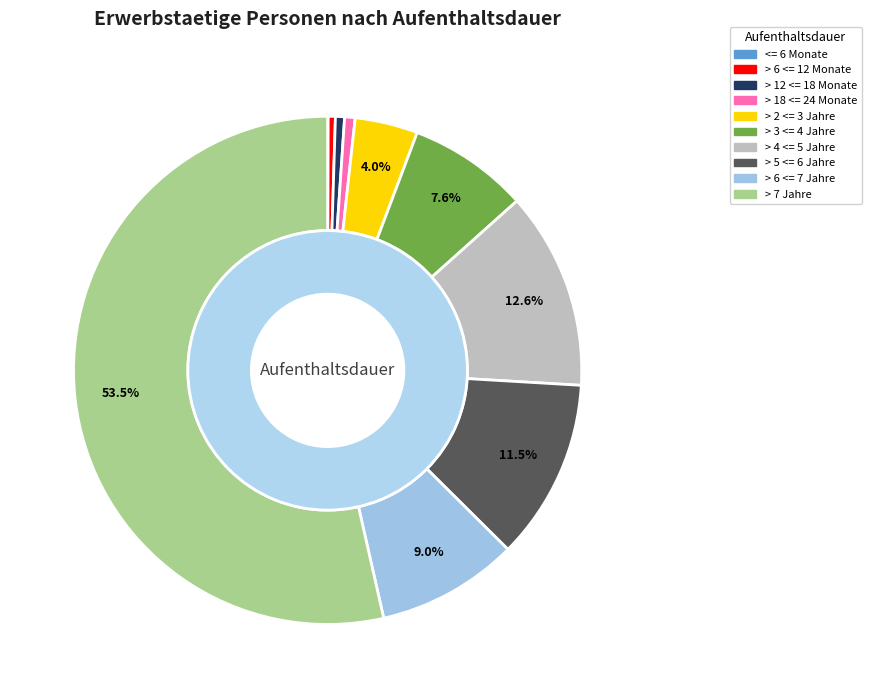

To the nearest percent, what percentage of the pie is > 5 <= 6 Jahre?

12%